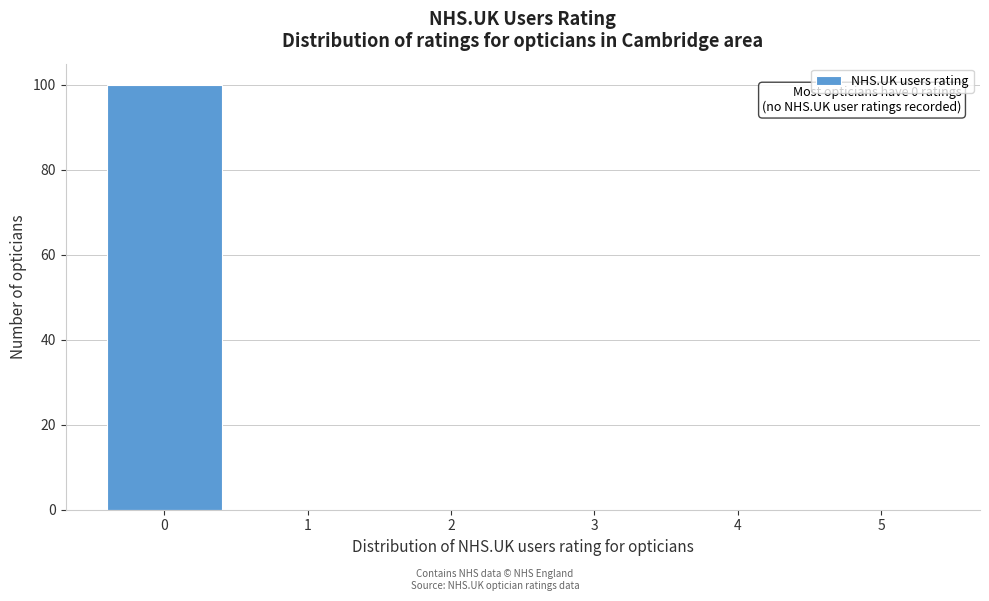

Which range on the x-axis has the tallest bar?

-0.5 to 0.5